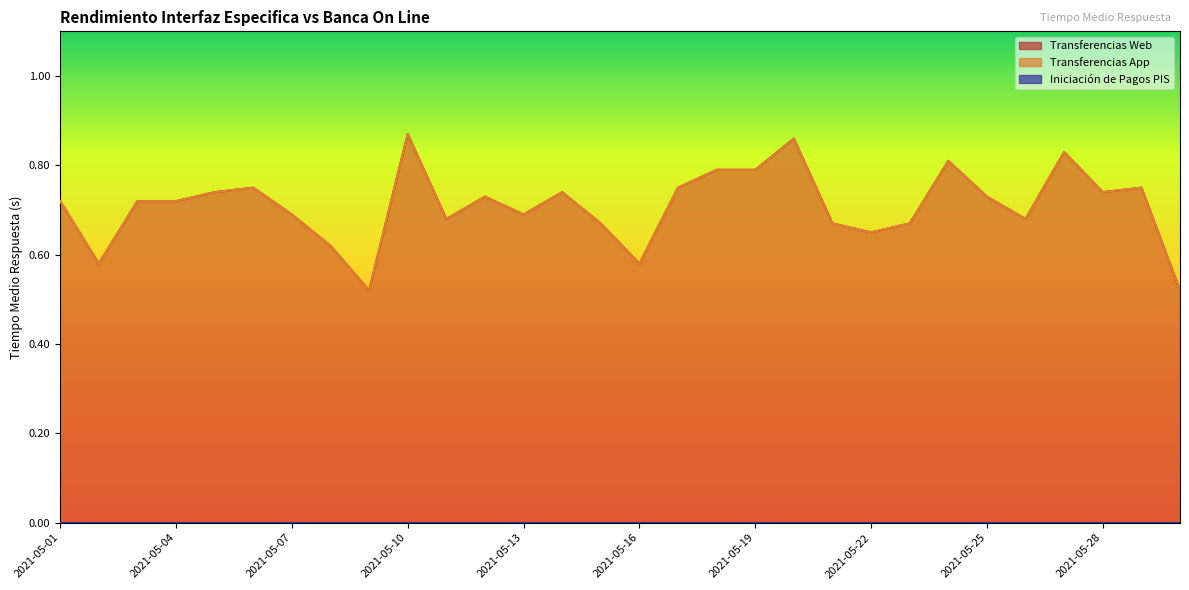

How many lines are shown in the chart?

3